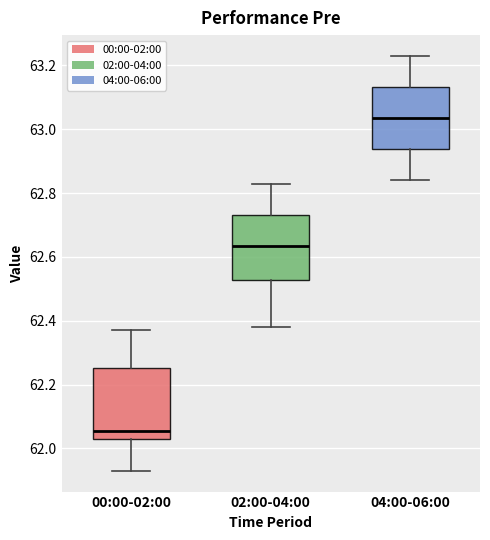

Which box's median line is the lowest?

00:00-02:00